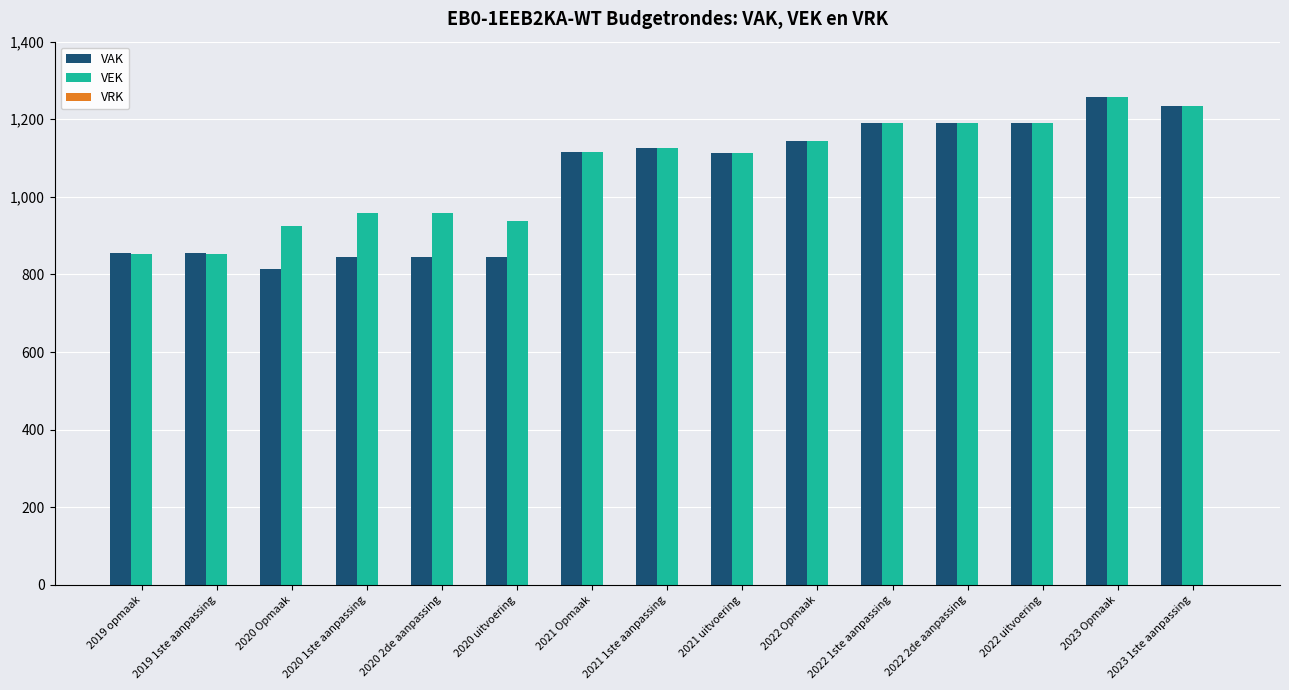

How many data points in VAK are less than 1116?

7